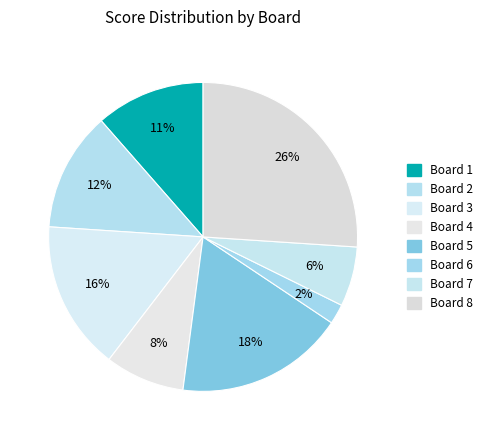

To the nearest percent, what is the difference between the Board 2 and Board 4 slice percentages?

4%